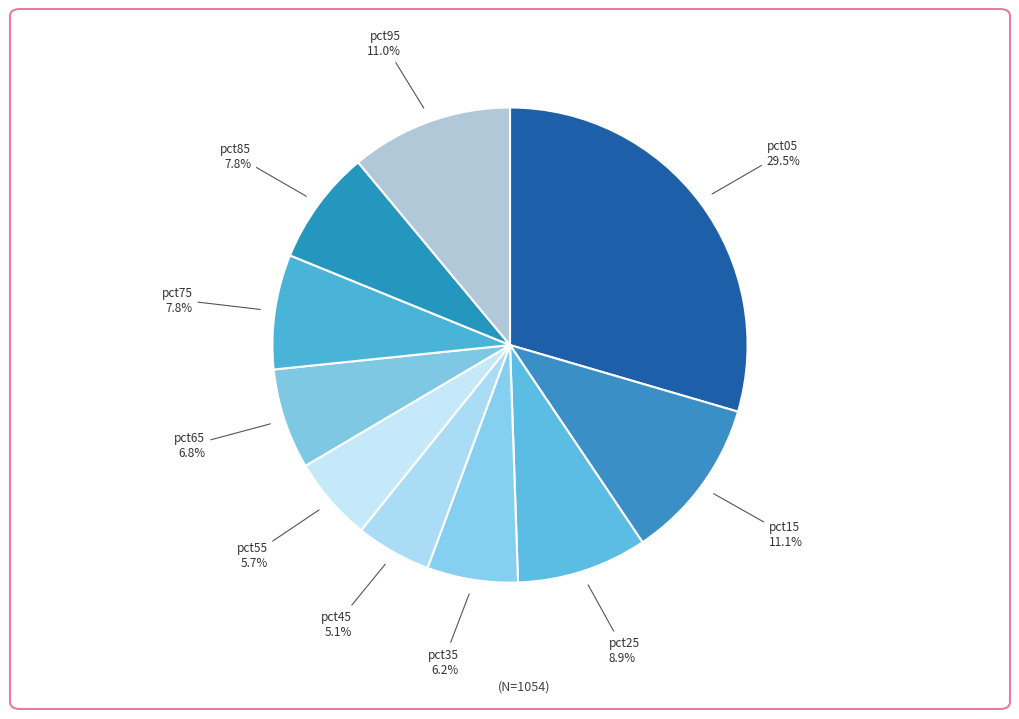

Count the number of slices in the pie.

10